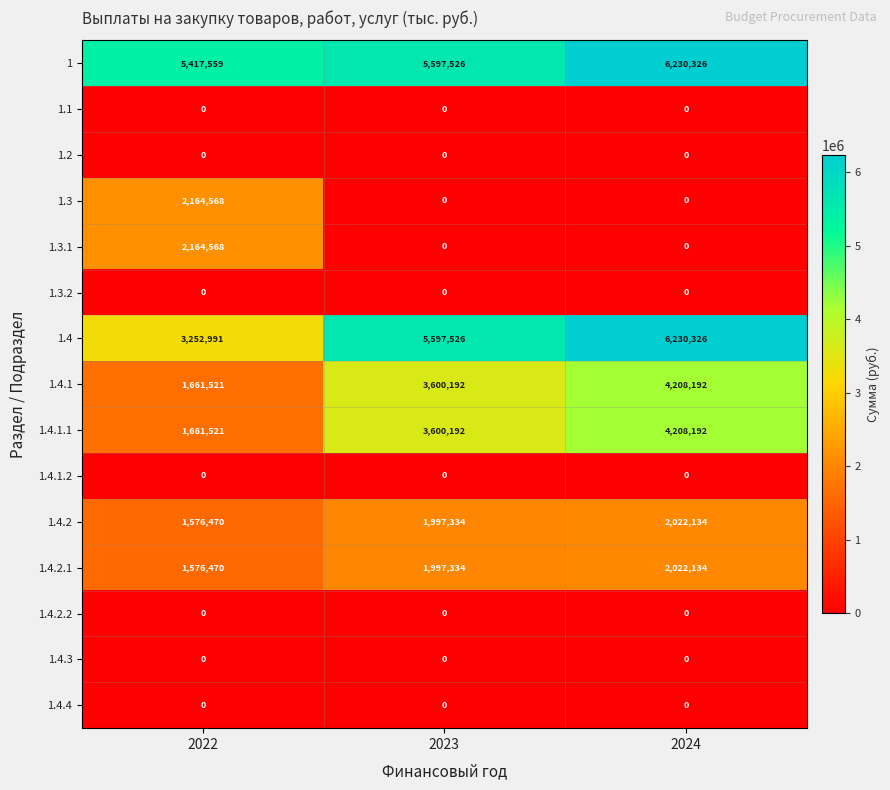

What is the sum of the 1 values at 2022 and 2024?

11647885